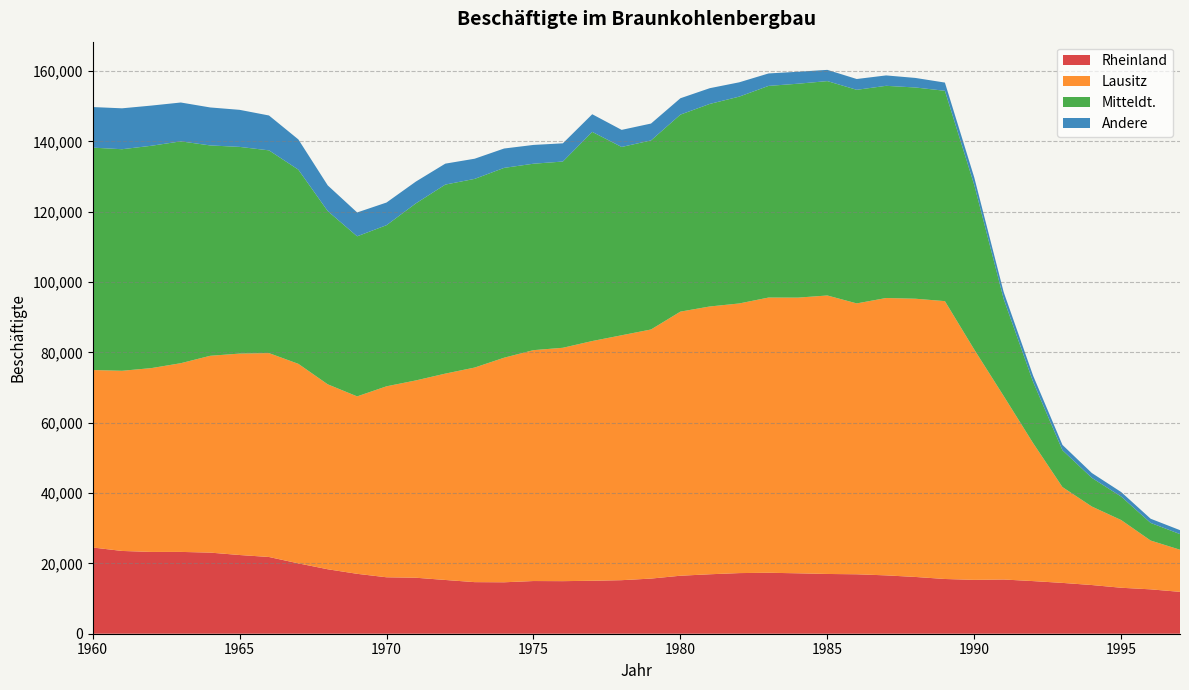

Reading right to left, list all the values displayed in this chart.

Rheinland: 1997=11906	1996=12620	1995=13072	1994=13846	1993=14454	1992=14966	1991=15419	1990=15316	1989=15565	1988=16142	1987=16594	1986=16902	1985=16993	1984=17182	1983=17333	1982=17241	1981=16907	1980=16493	1979=15680	1978=15227	1977=15059	1976=14951	1975=14983	1974=14629	1973=14670	1972=15286	1971=15920	1970=16050	1969=17035	1968=18331	1967=20007	1966=21821	1965=22383	1964=23068	1963=23265	1962=23259	1961=23539	1960=24523
Lausitz: 1997=11979	1996=13883	1995=19248	1994=22328	1993=27249	1992=39258	1991=52189	1990=65478	1989=79016	1988=79121	1987=78872	1986=77031	1985=79193	1984=78395	1983=78265	1982=76675	1981=76152	1980=75102	1979=70838	1978=69645	1977=68175	1976=66362	1975=65657	1974=63861	1973=61025	1972=58682	1971=56114	1970=54309	1969=50458	1968=52587	1967=56738	1966=57982	1965=57278	1964=55968	1963=53665	1962=52278	1961=51234	1960=50464
Mitteldt.: 1997=4449	1996=5013	1995=6675	1994=8147	1993=10477	1992=17439	1991=27588	1990=46796	1989=59815	1988=60071	1987=60346	1986=60741	1985=60965	1984=60833	1983=60188	1982=58818	1981=57606	1980=56028	1979=53764	1978=53551	1977=59479	1976=52966	1975=53019	1974=53984	1973=53652	1972=53758	1971=50357	1970=45820	1969=45522	1968=49266	1967=55220	1966=57654	1965=58783	1964=59822	1963=63086	1962=63228	1961=63007	1960=63248
Andere: 1997=1118	1996=1188	1995=1286	1994=1381	1993=1515	1992=1756	1991=1961	1990=2137	1989=2335	1988=2714	1987=2955	1986=3073	1985=3197	1984=3401	1983=3544	1982=4069	1981=4473	1980=4651	1979=4799	1978=4858	1977=5015	1976=5177	1975=5341	1974=5505	1973=5734	1972=5951	1971=6197	1970=6443	1969=6782	1968=7304	1967=8599	1966=9916	1965=10536	1964=10799	1963=11049	1962=11427	1961=11633	1960=11540